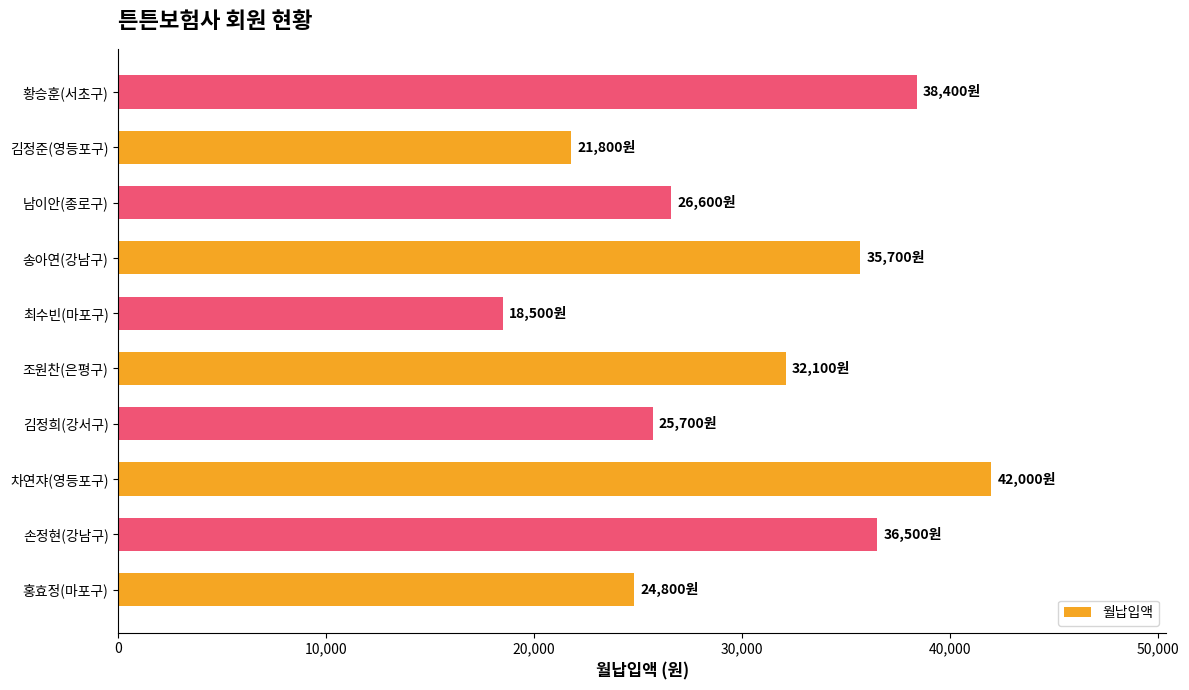

What is the ratio of the value at 김정희(강서구) to the value at 최수빈(마포구)?

1.4